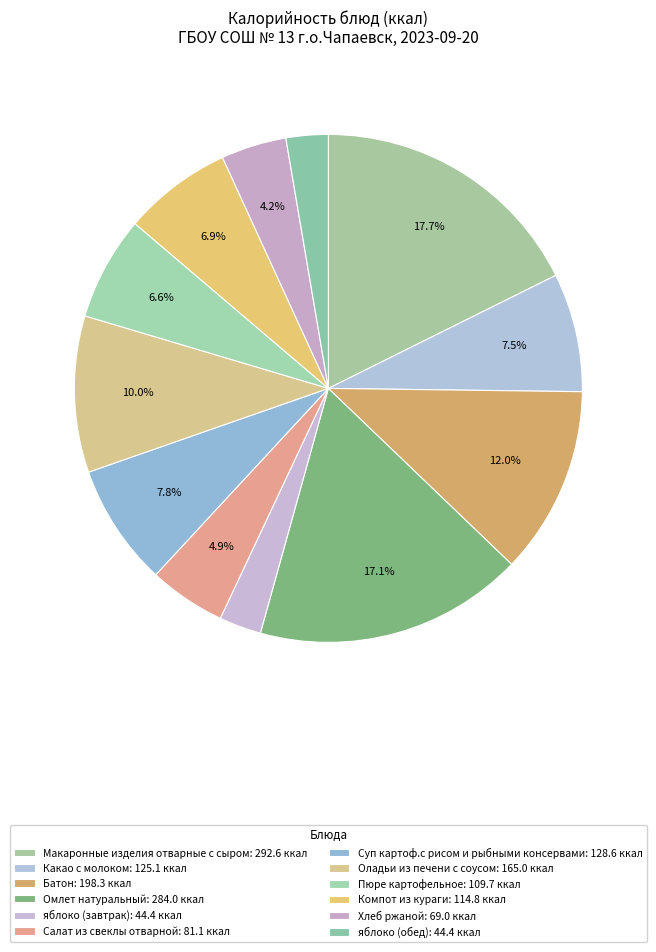

Approximately how many times larger is the value at Суп картоф.с рисом и рыбными консервами compared to Пюре картофельное?

1.2